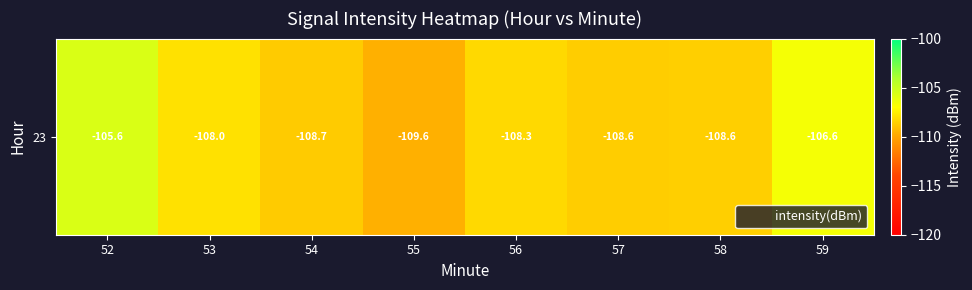

Which has a higher value, 56 or 55?

56